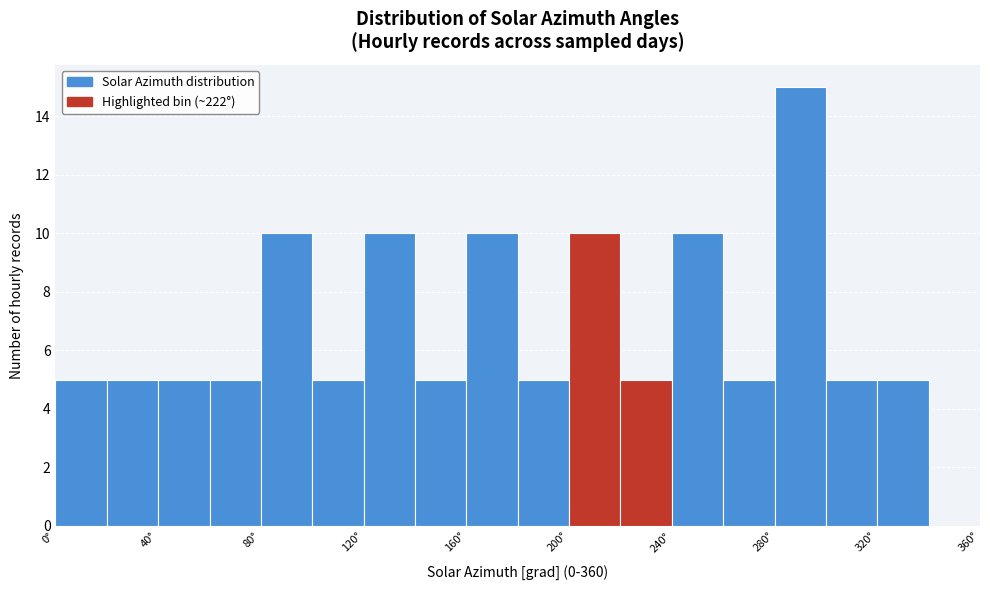

Reading left to right, list every bar in this chart as the range it spans on the x-axis followed by its height. The values are not printed on the chart, so give them approximately, as read against the axis.

0 to 20: 5
20 to 40: 5
40 to 60: 5
60 to 80: 5
80 to 100: 10
100 to 120: 5
120 to 140: 10
140 to 160: 5
160 to 180: 10
180 to 200: 5
200 to 220: 10
220 to 240: 5
240 to 260: 10
260 to 280: 5
280 to 300: 15
300 to 320: 5
320 to 340: 5
340 to 360: 0